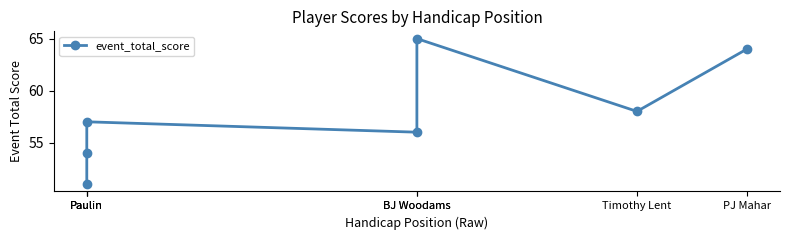

How many series are shown in this chart?

1